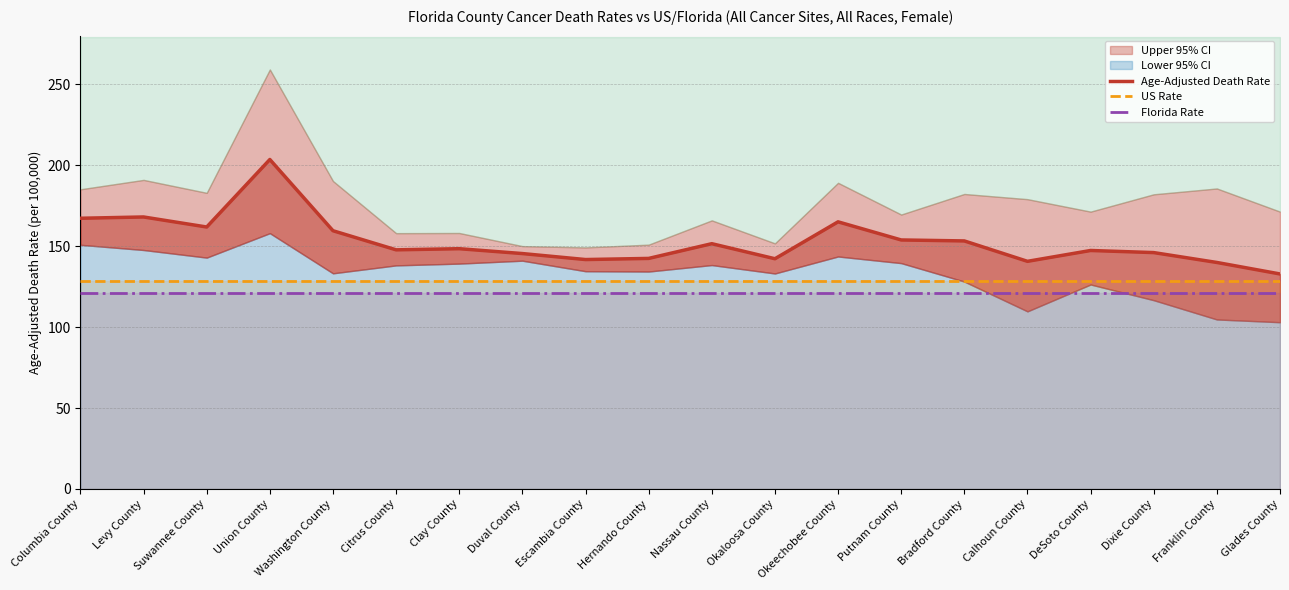

The US Rate series shows 128.7 at DeSoto County. True or false?

True